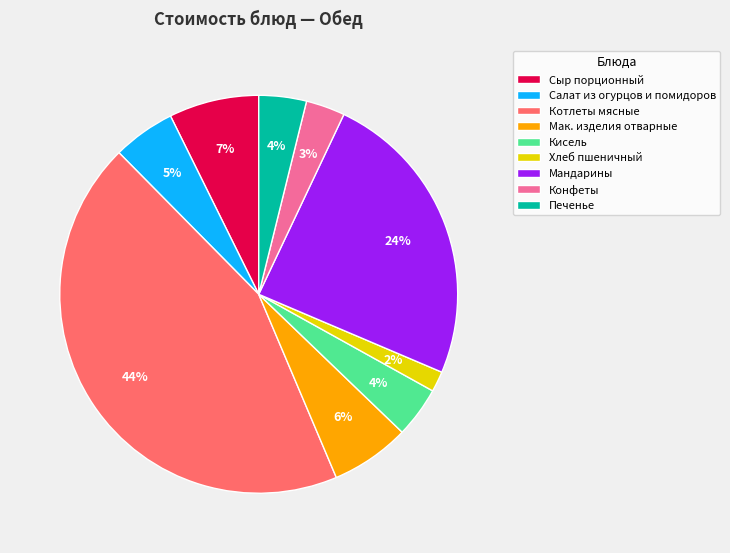

What percentage is the Хлеб пшеничный slice, to the nearest percent?

2%